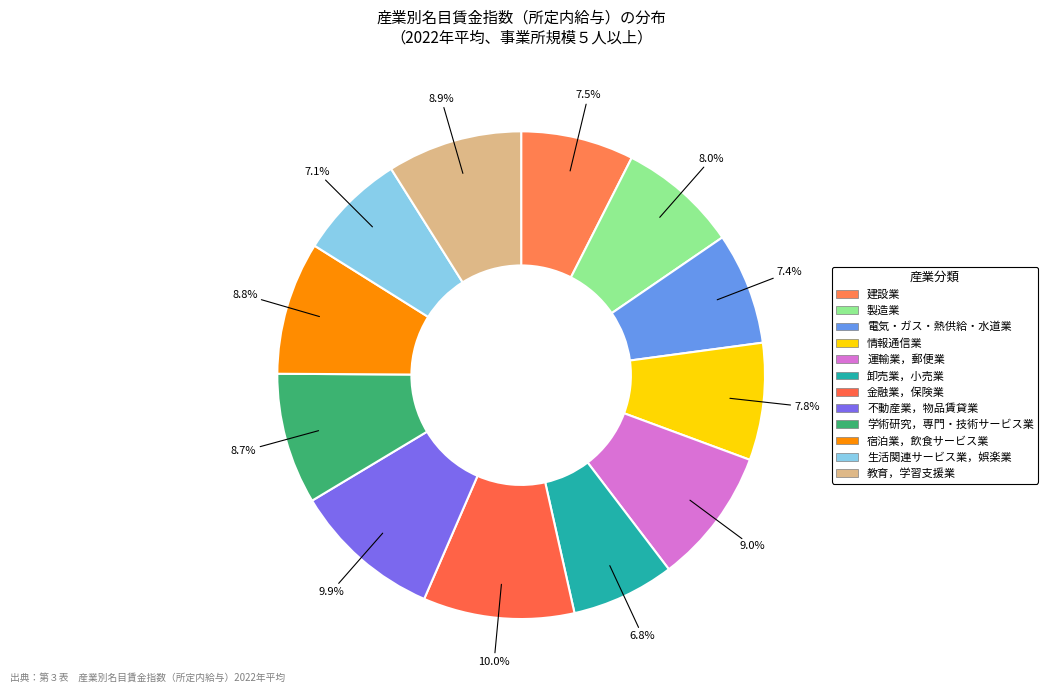

To the nearest percent, what portion does 学術研究，専門・技術サービス業 represent?

9%